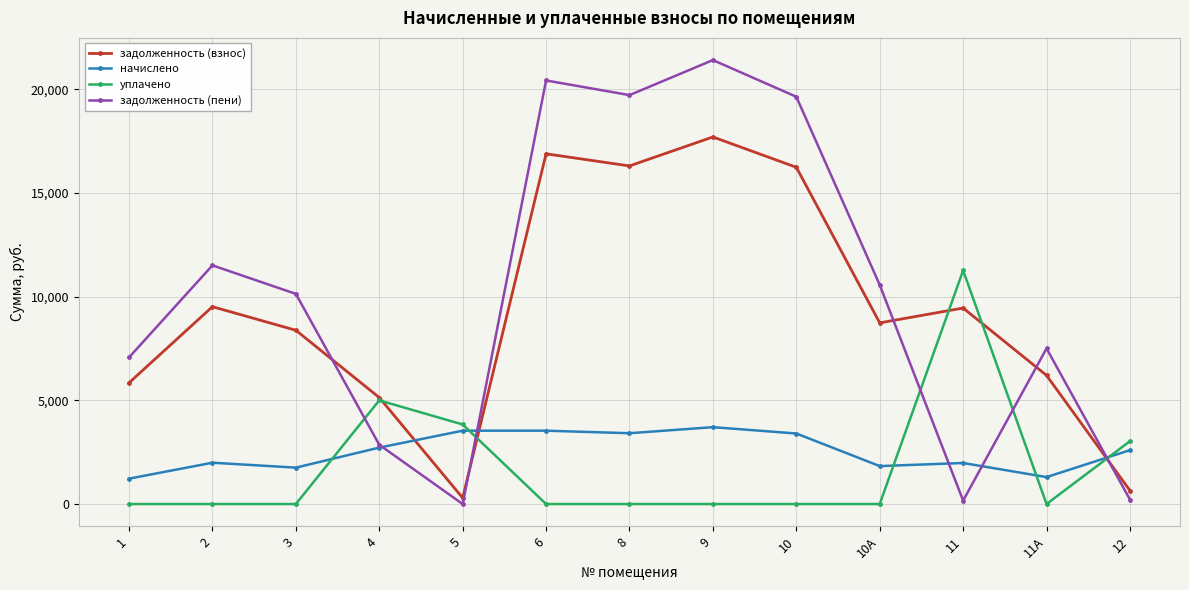

Which series has the largest range (max minus min)?

задолженность (пени)